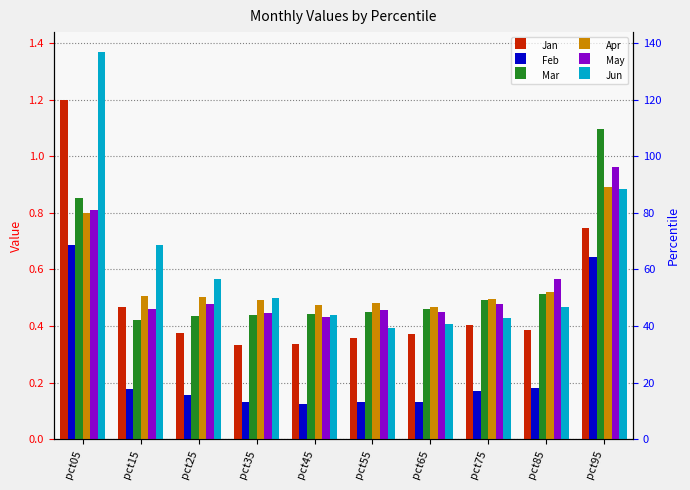

What is the difference between the Feb values at pct05 and pct75?

0.5